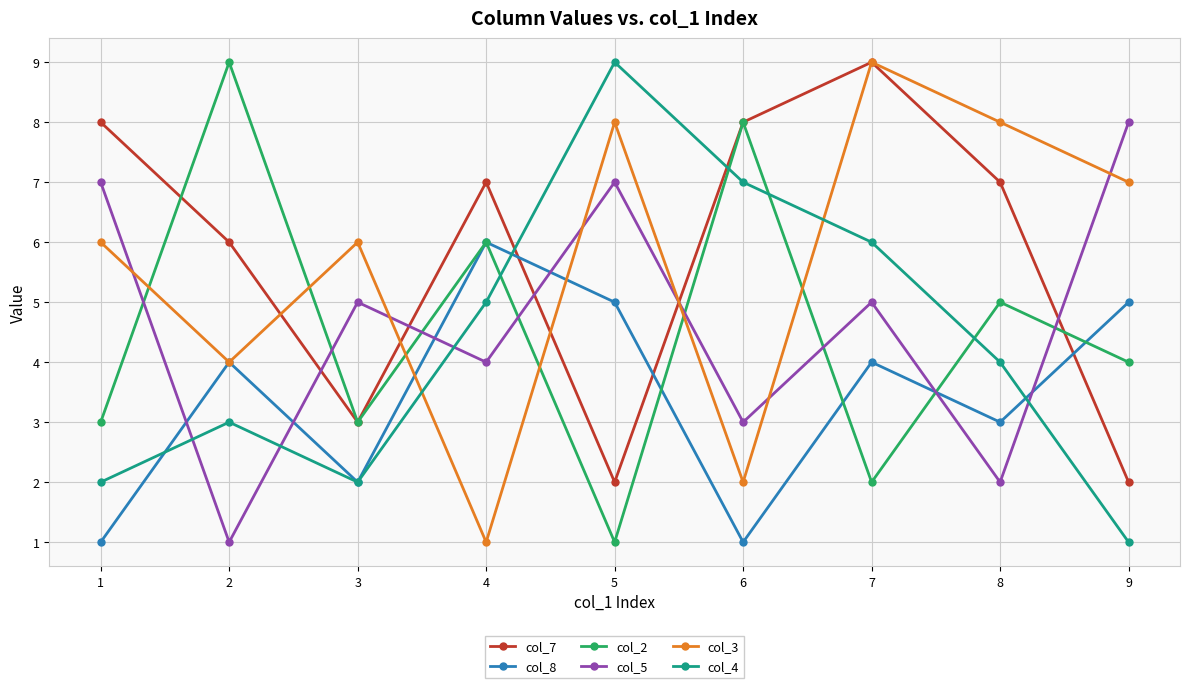

What are all the series names shown in the legend?

col_7, col_8, col_2, col_5, col_3, col_4